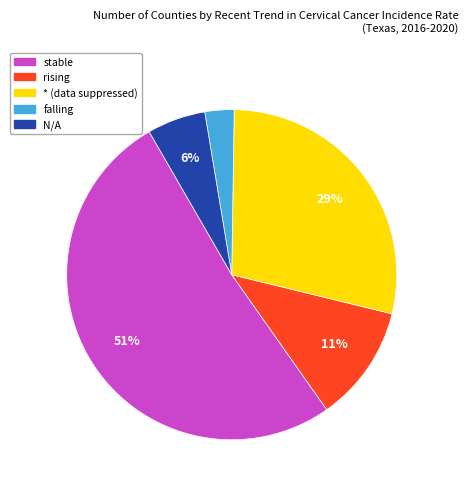

What is the largest slice in the pie chart?

stable